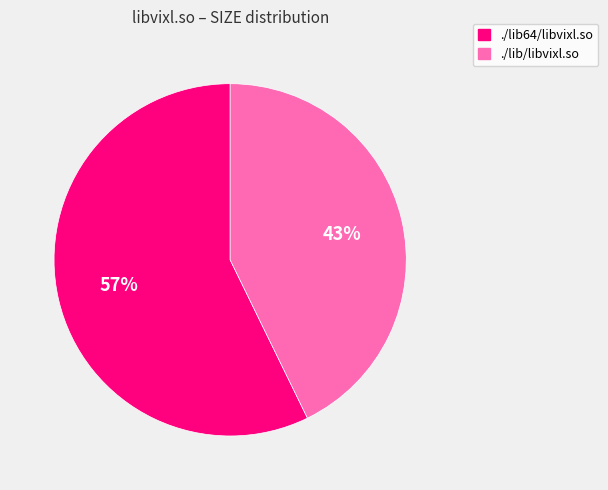

Rank the categories by value from highest to lowest.

./lib64/libvixl.so, ./lib/libvixl.so